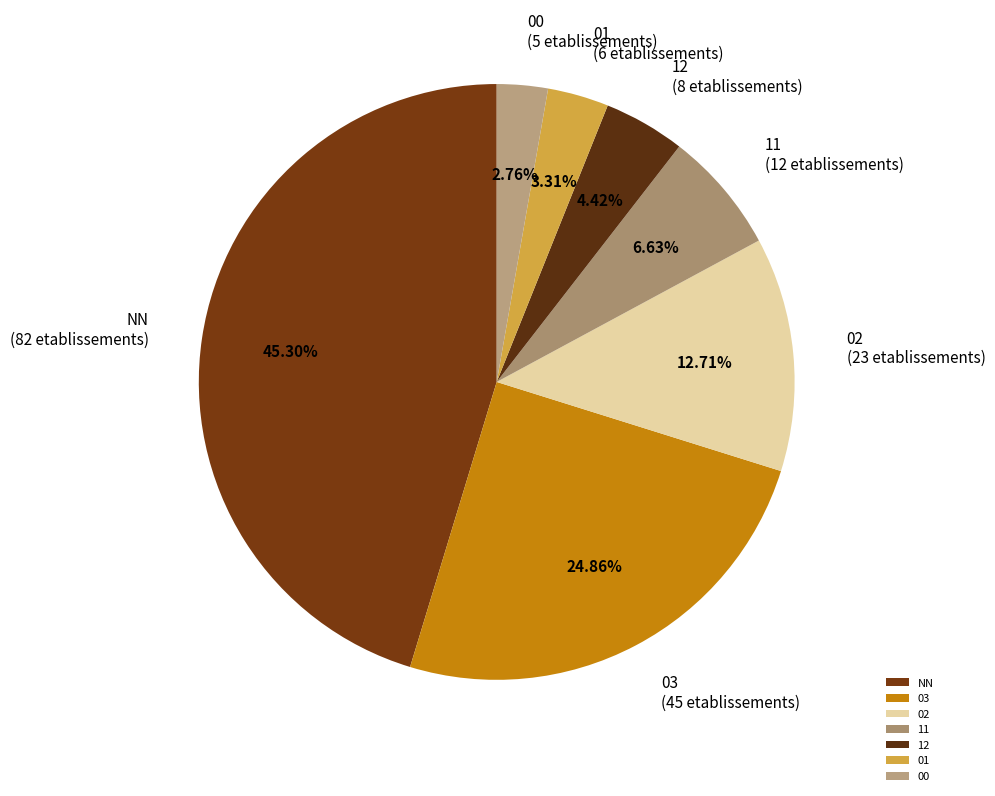

Between 02 and 03, which is larger?

03